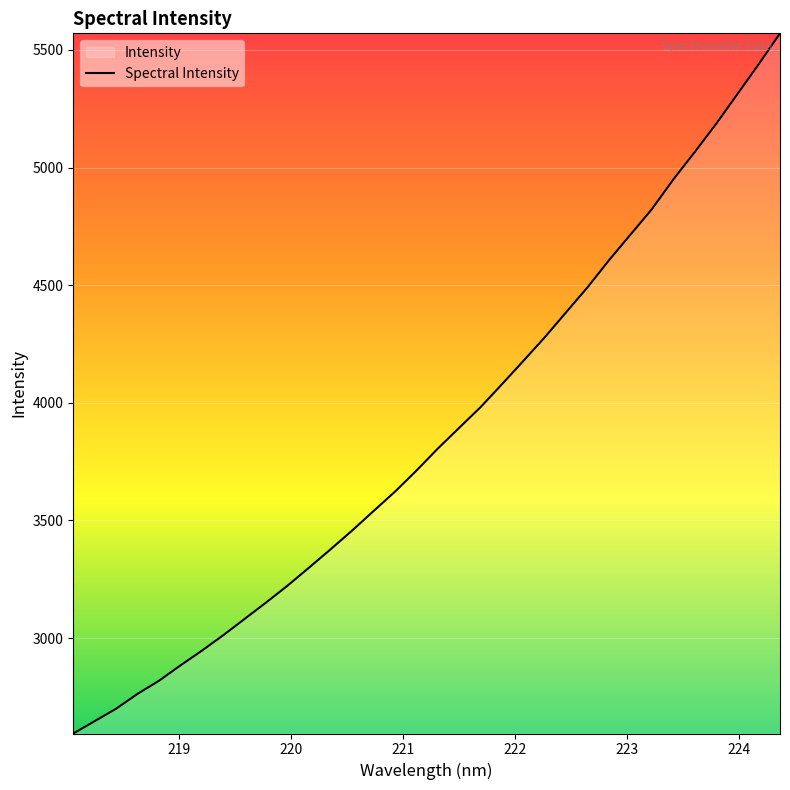

What is the value of the 10th point from the left?

3151.2